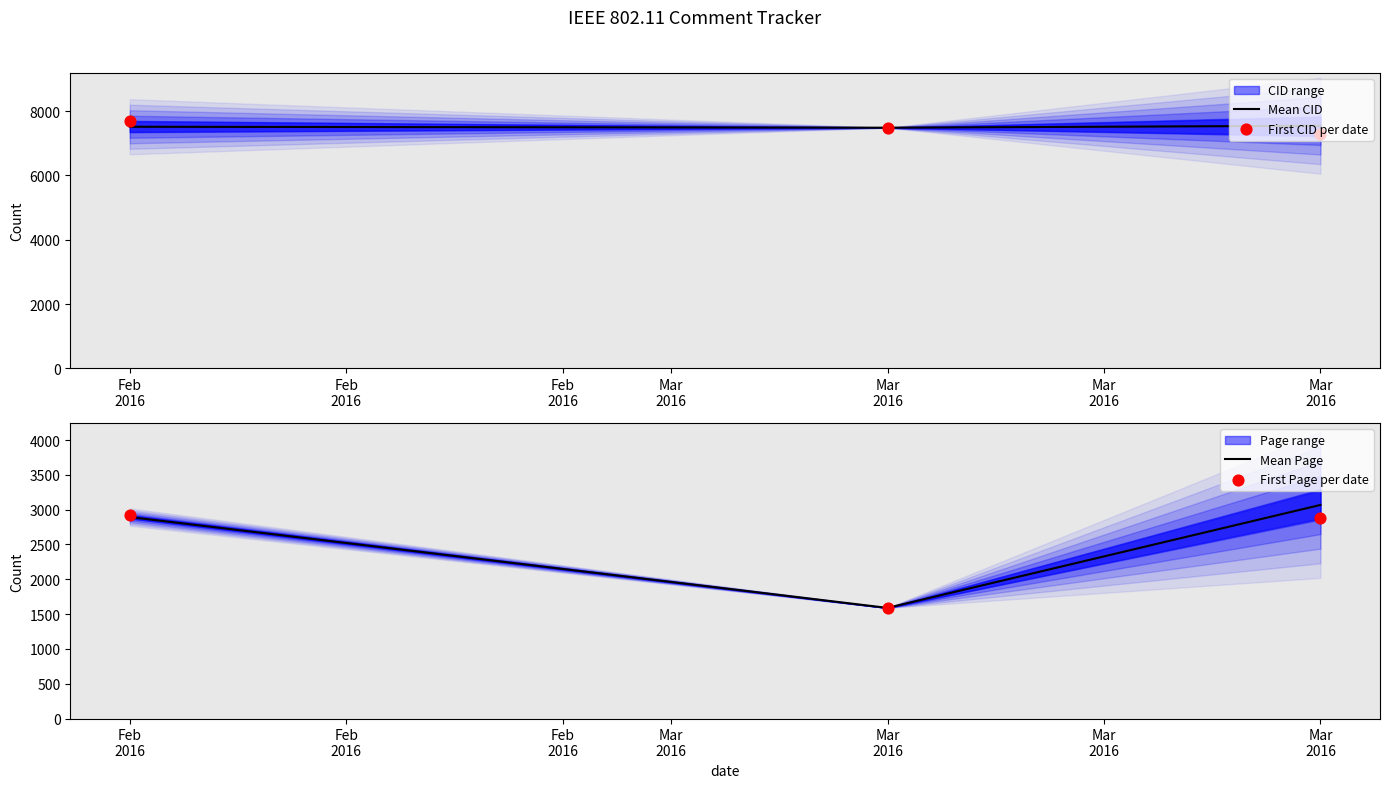

Which series reaches the maximum Y coordinate?

First CID per date